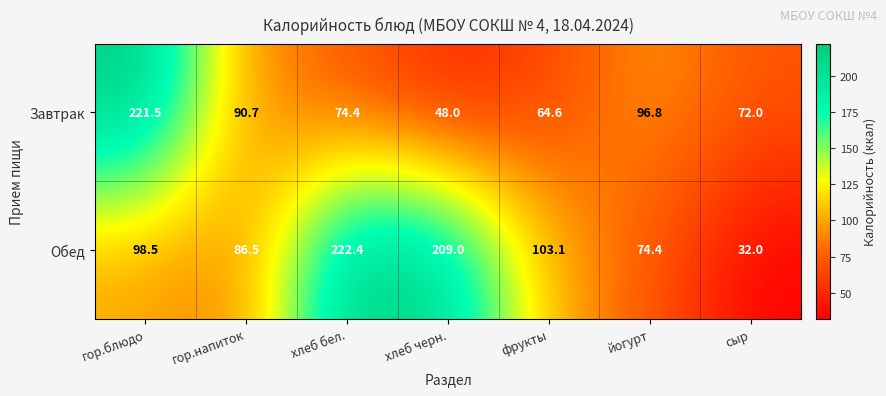

Count the number of data series in this chart.

2